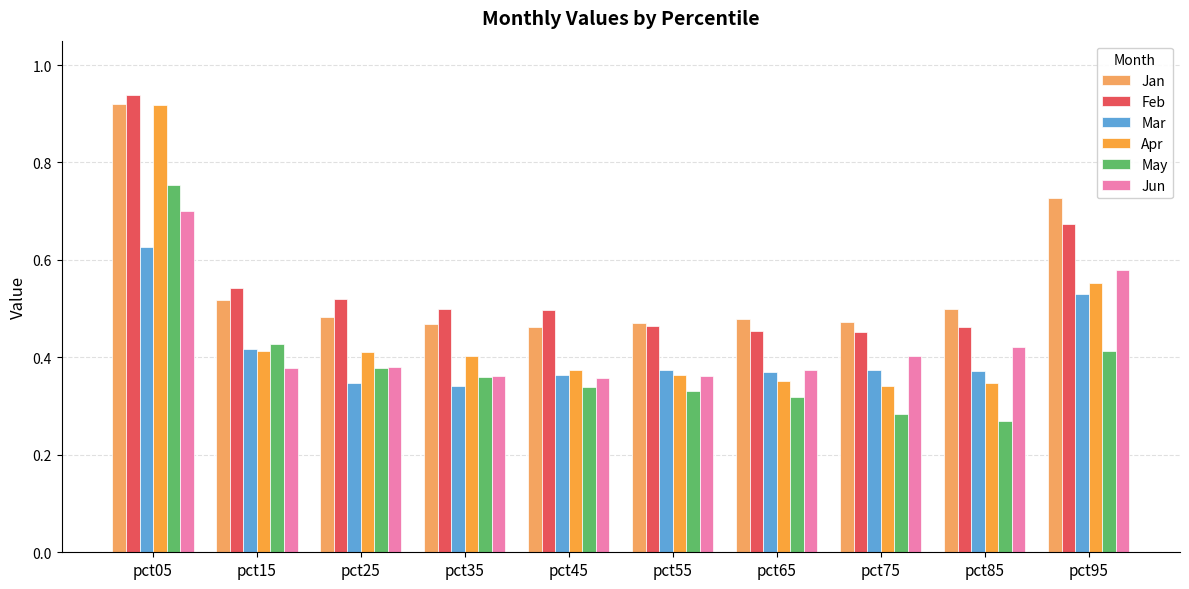

At which label does May reach its minimum?

pct85